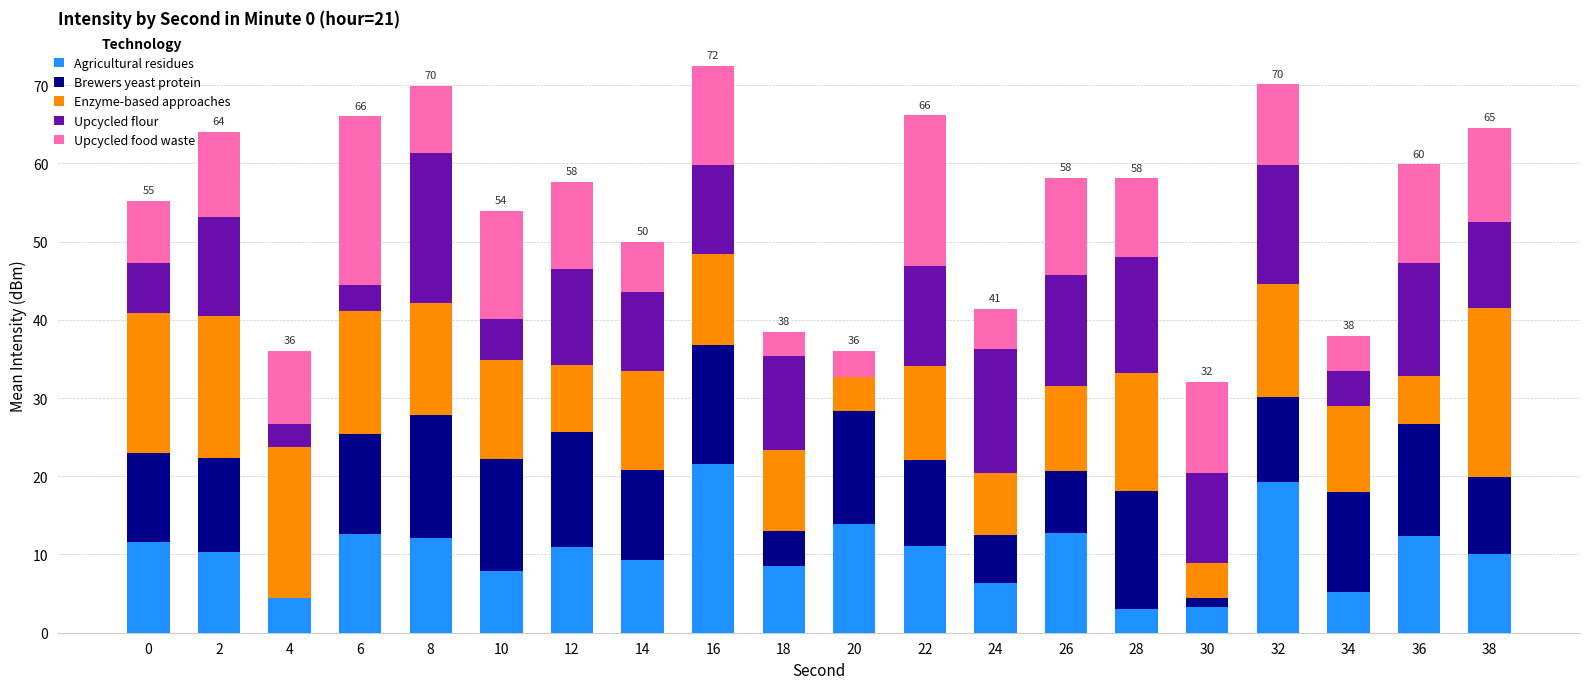

True or false: Agricultural residues has a value of 5.4 at 22.

False